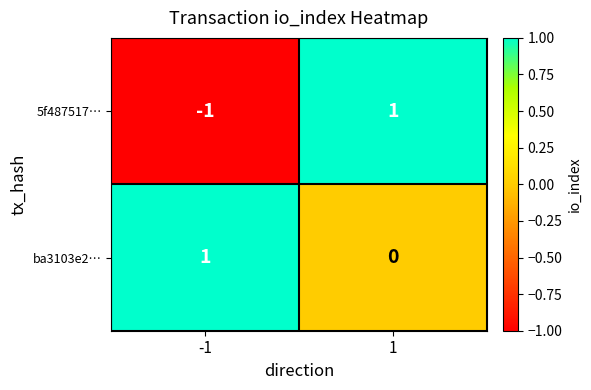

Which category has the lowest value across all series?

-1